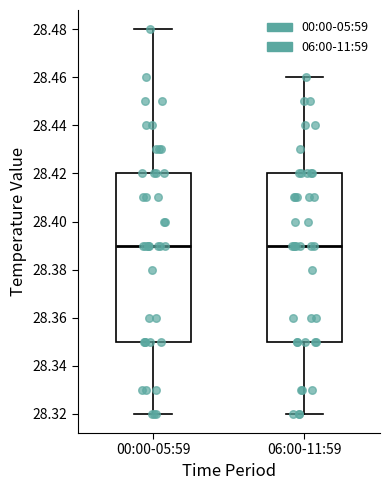

Reading left to right, transcribe this box plot: for each box, give where its median line is, the range the box spans, and where its two whiskers end, as read against the y-axis. The values are not printed on the chart, so give them approximately, as read against the axis.

00:00-05:59: median 28.39, box 28.35 to 28.42, whiskers 28.32 to 28.48
06:00-11:59: median 28.39, box 28.35 to 28.42, whiskers 28.32 to 28.46